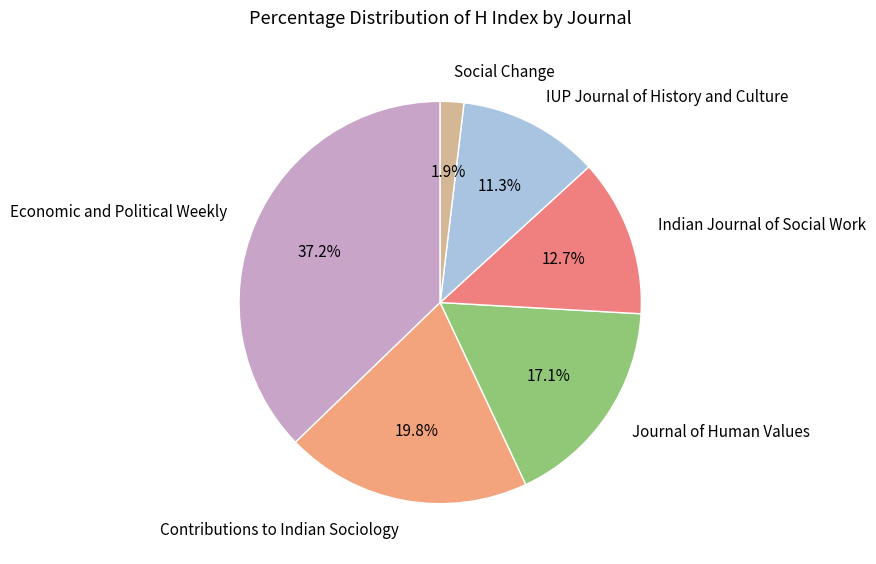

Do Journal of Human Values and Economic and Political Weekly together represent more than half of the pie?

Yes